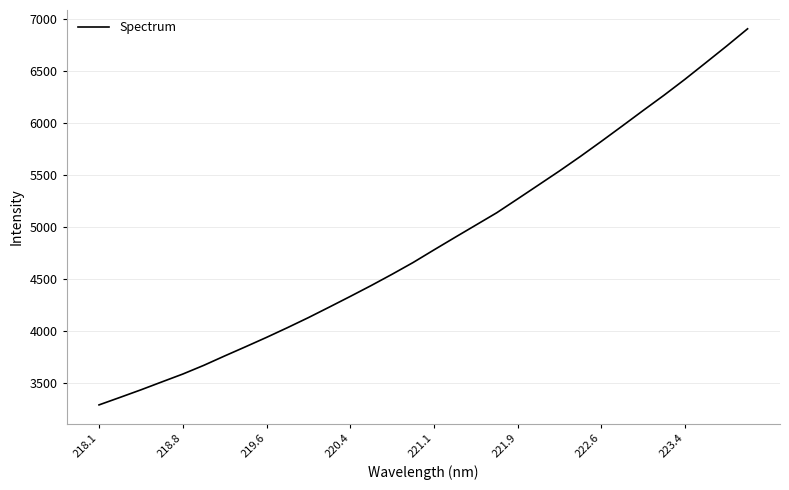

What is the smallest value displayed?

3292.7